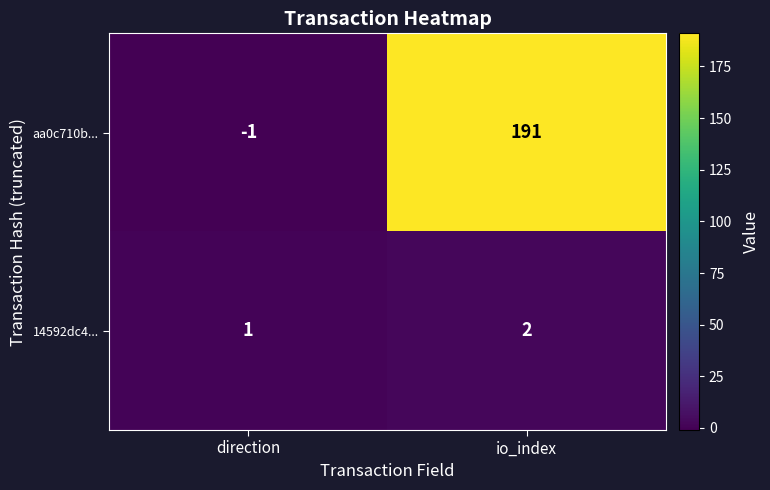

Which series has the widest spread of values?

aa0c710b...